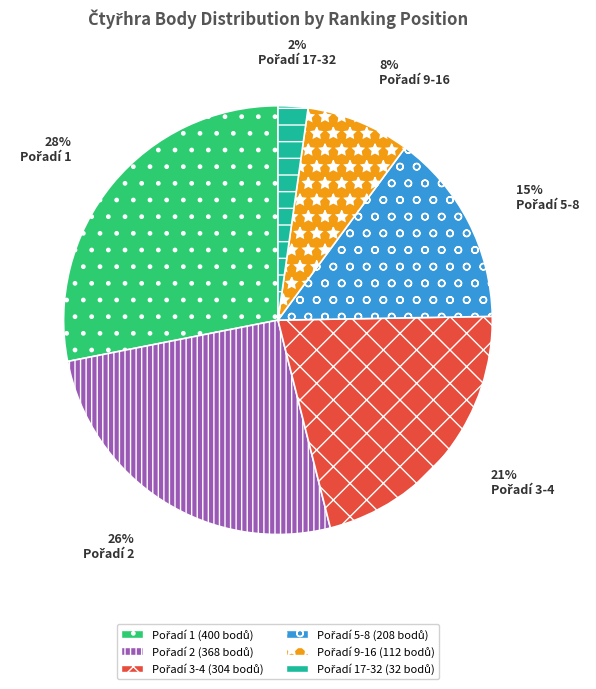

To the nearest percent, what is the average slice percentage?

17%